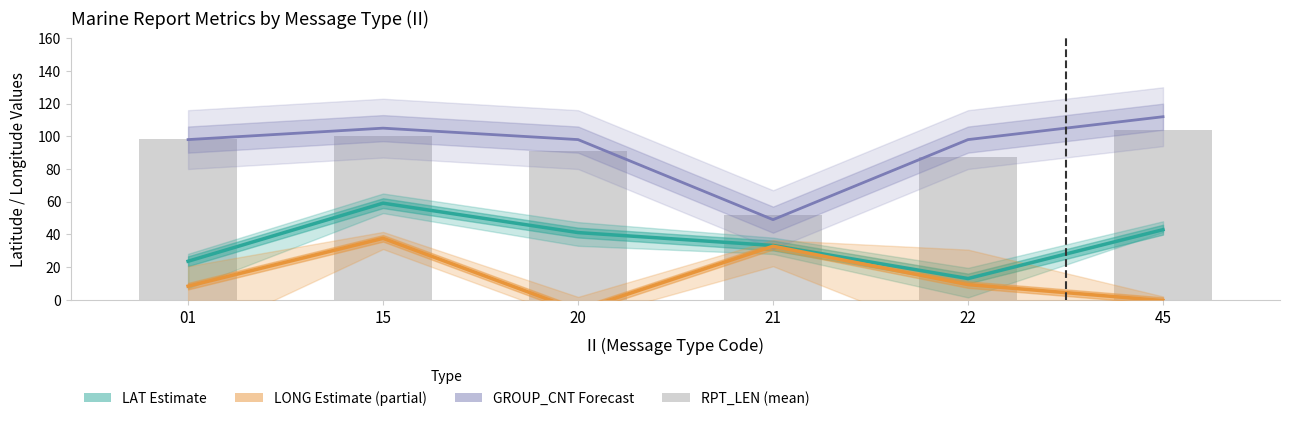

What are all the series names shown in the legend?

LAT Estimate, LONG Estimate (partial), GROUP_CNT Forecast, RPT_LEN (mean)